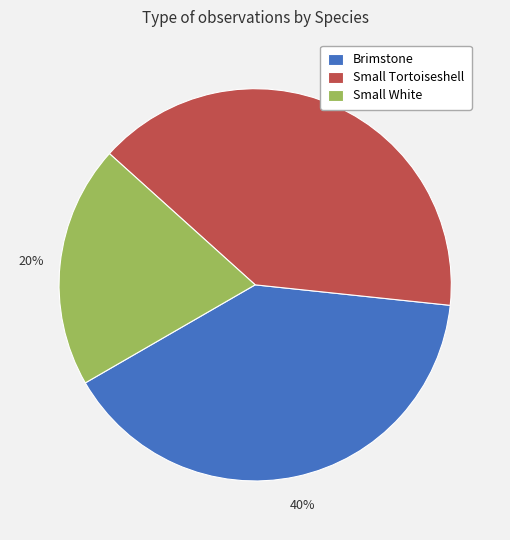

Between Small Tortoiseshell and Small White, which is larger?

Small Tortoiseshell